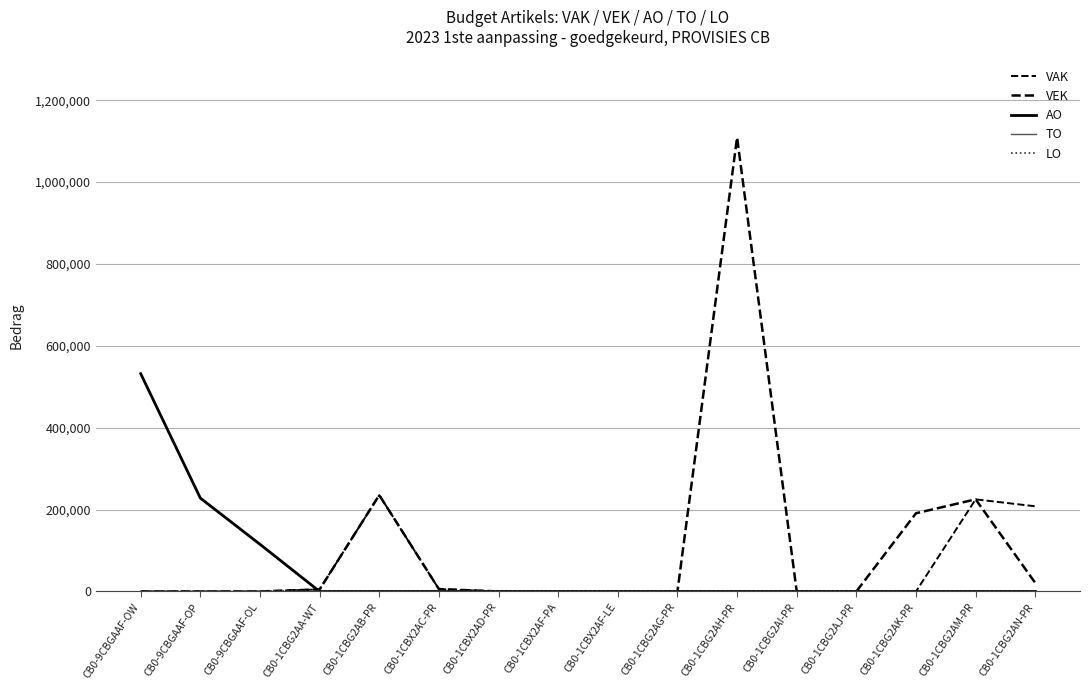

Does the chart display data point markers on the line(s)?

No